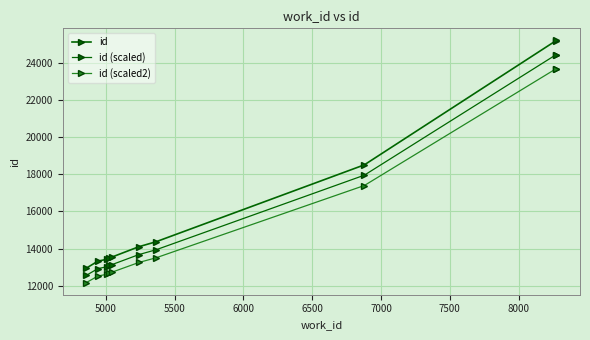

What is the smallest value displayed?

12176.8